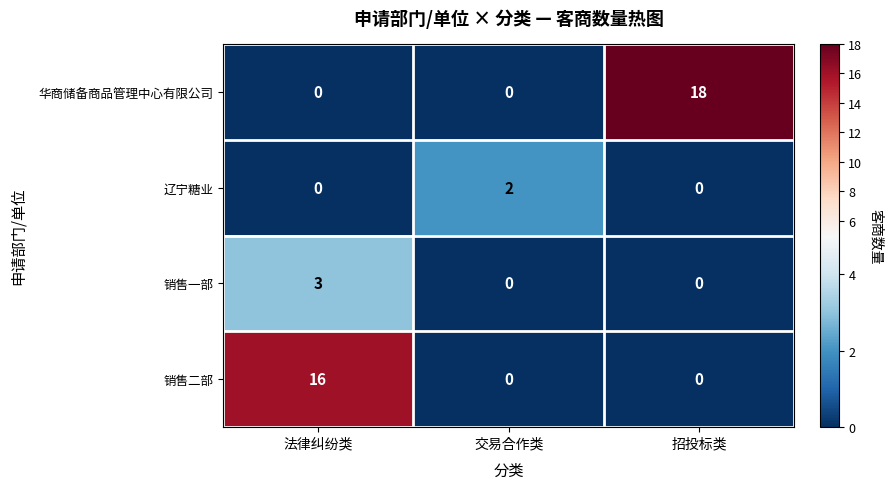

What is the difference between the 销售一部 values at 法律纠纷类 and 交易合作类?

3